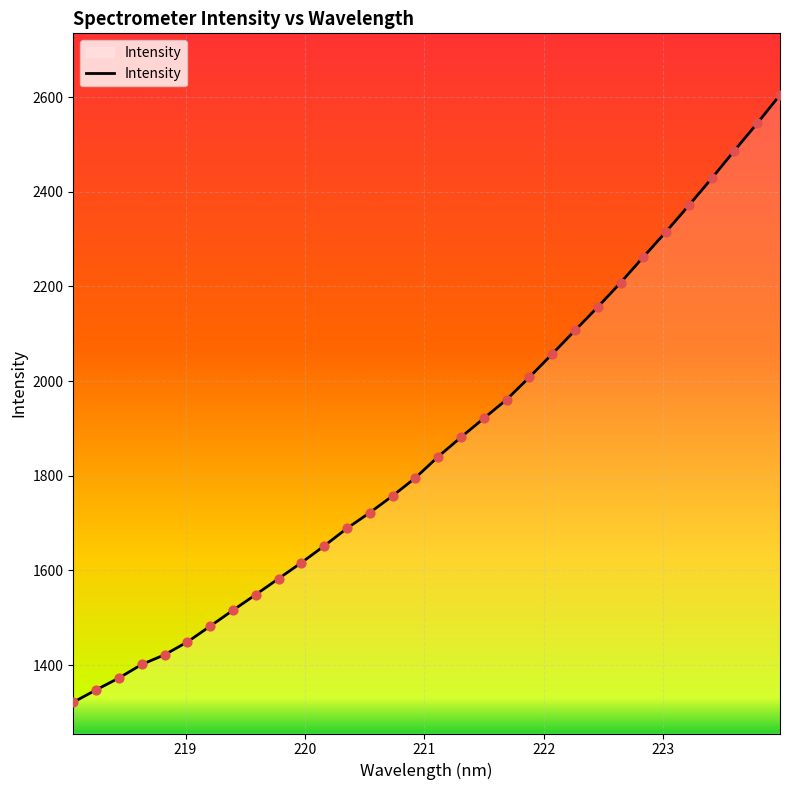

What is the smallest value displayed?

1321.4